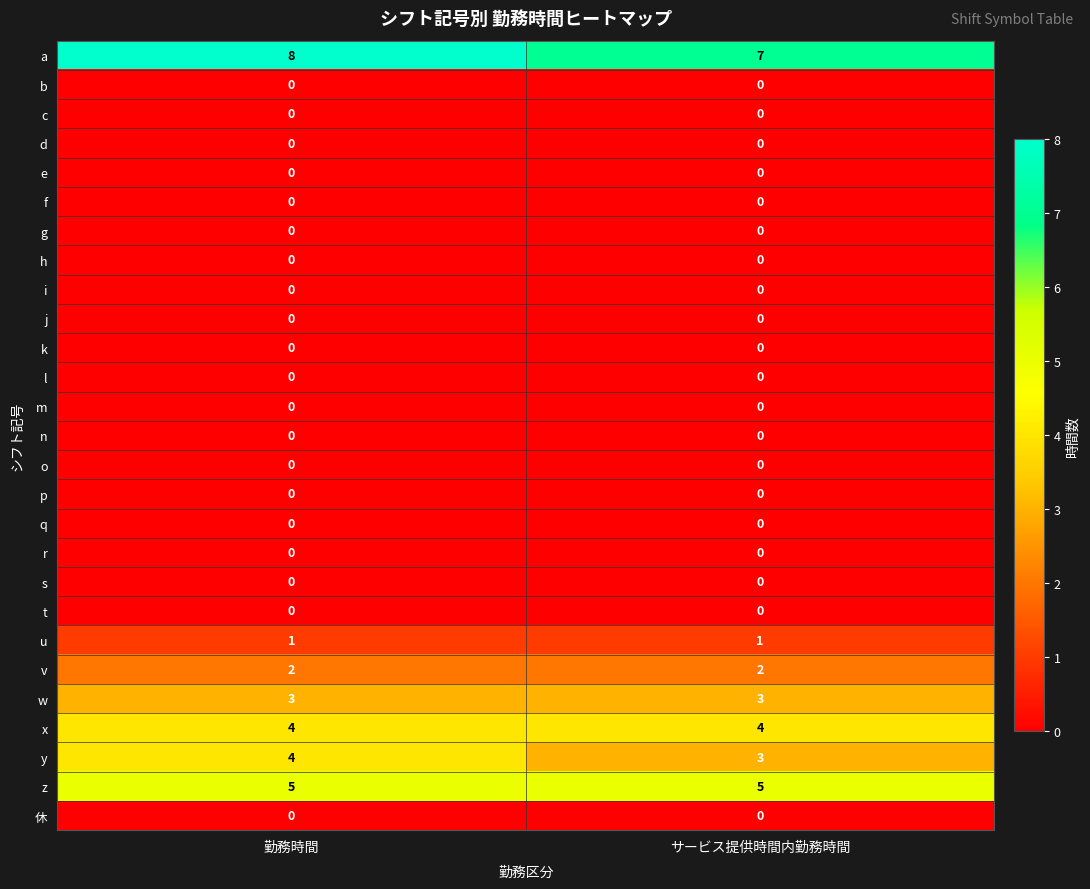

How many data points does each series have?

2